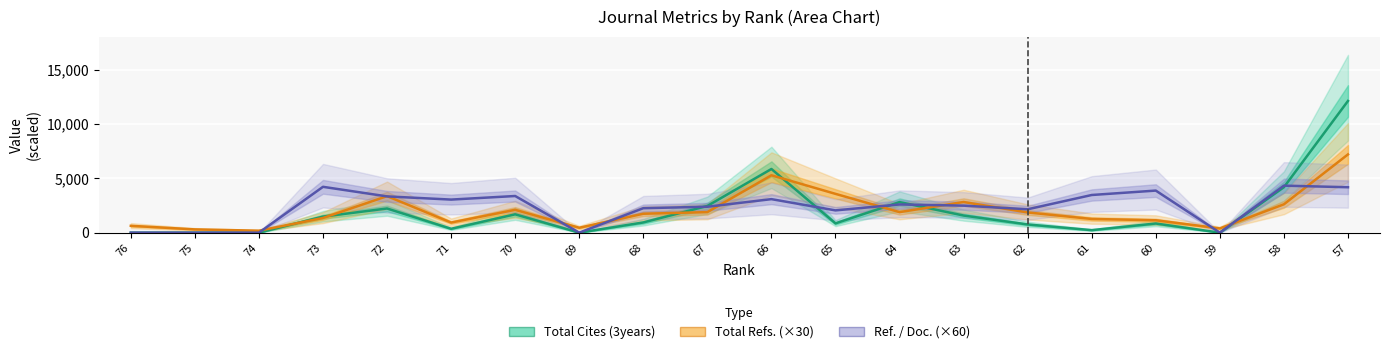

Which label corresponds to the smallest value in the chart?

76